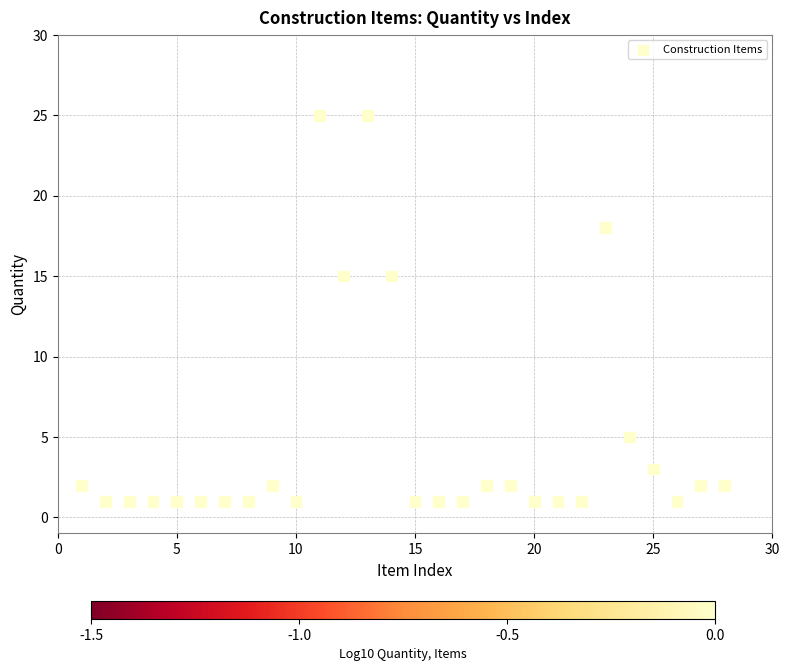

What is the range of X values (max minus min)?

27